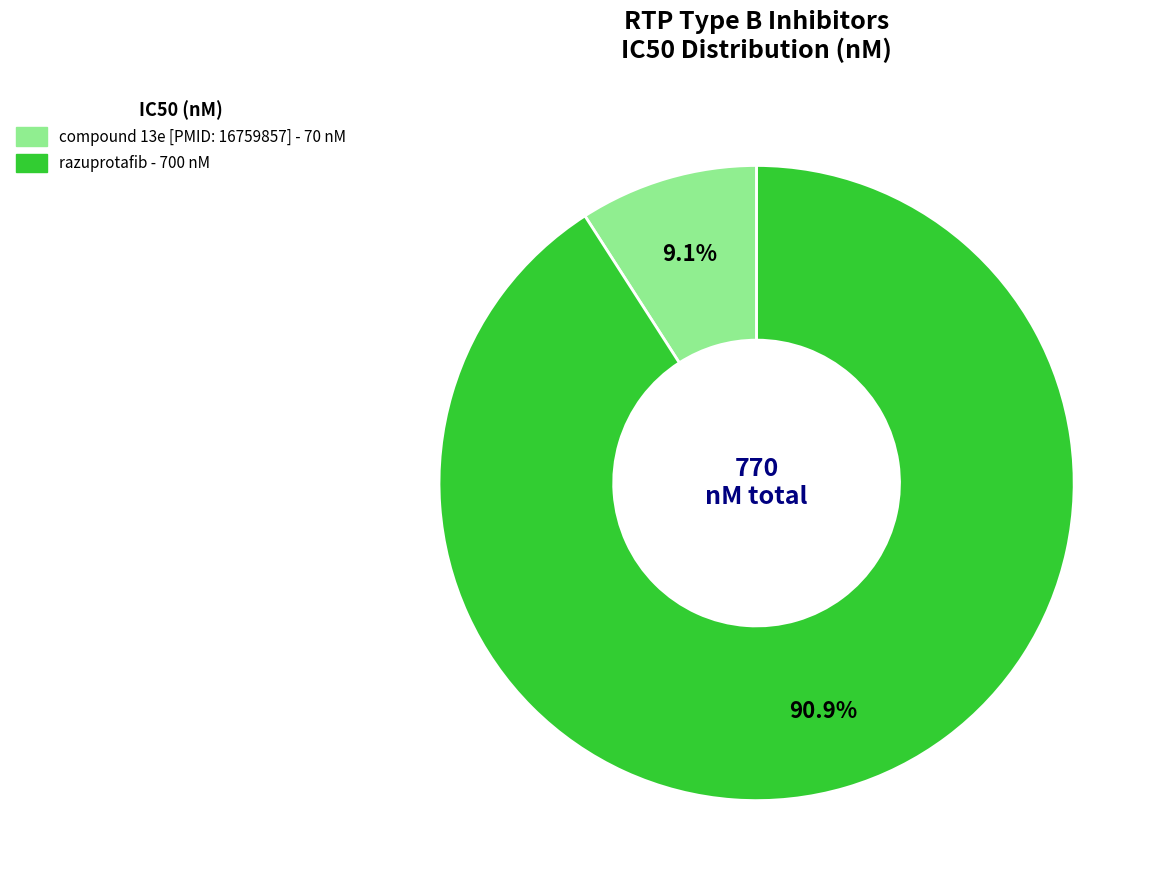

What percentage is the compound 13e [PMID: 16759857] slice, to the nearest percent?

9%